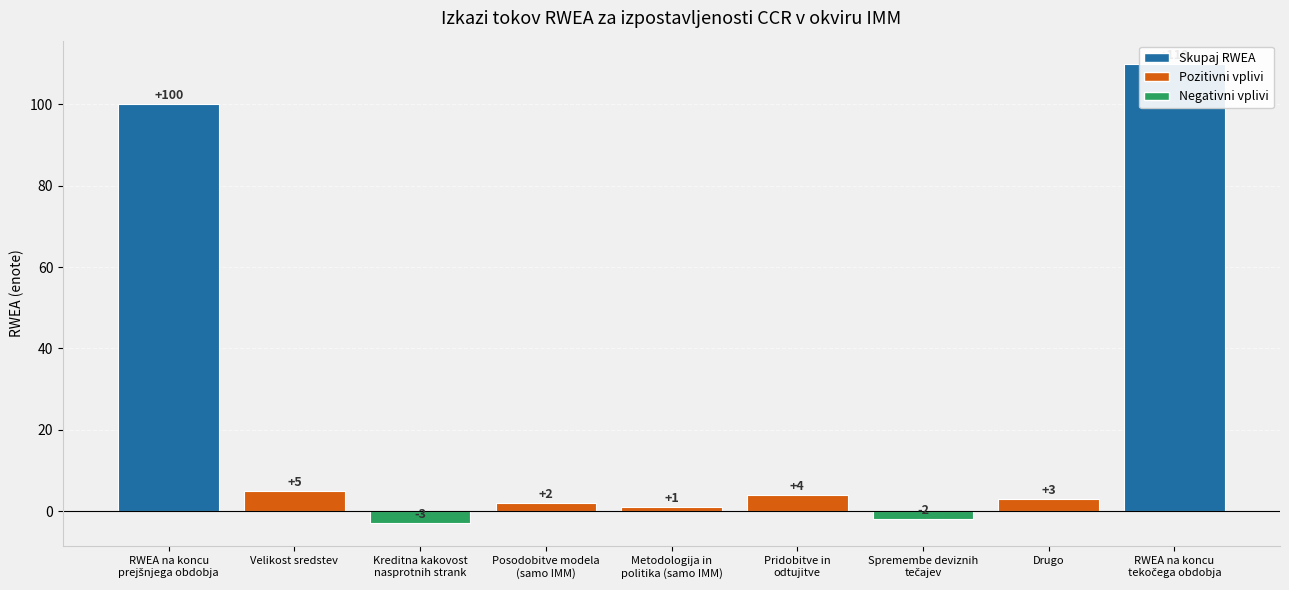

The value at Drugo is 3. True or false?

True